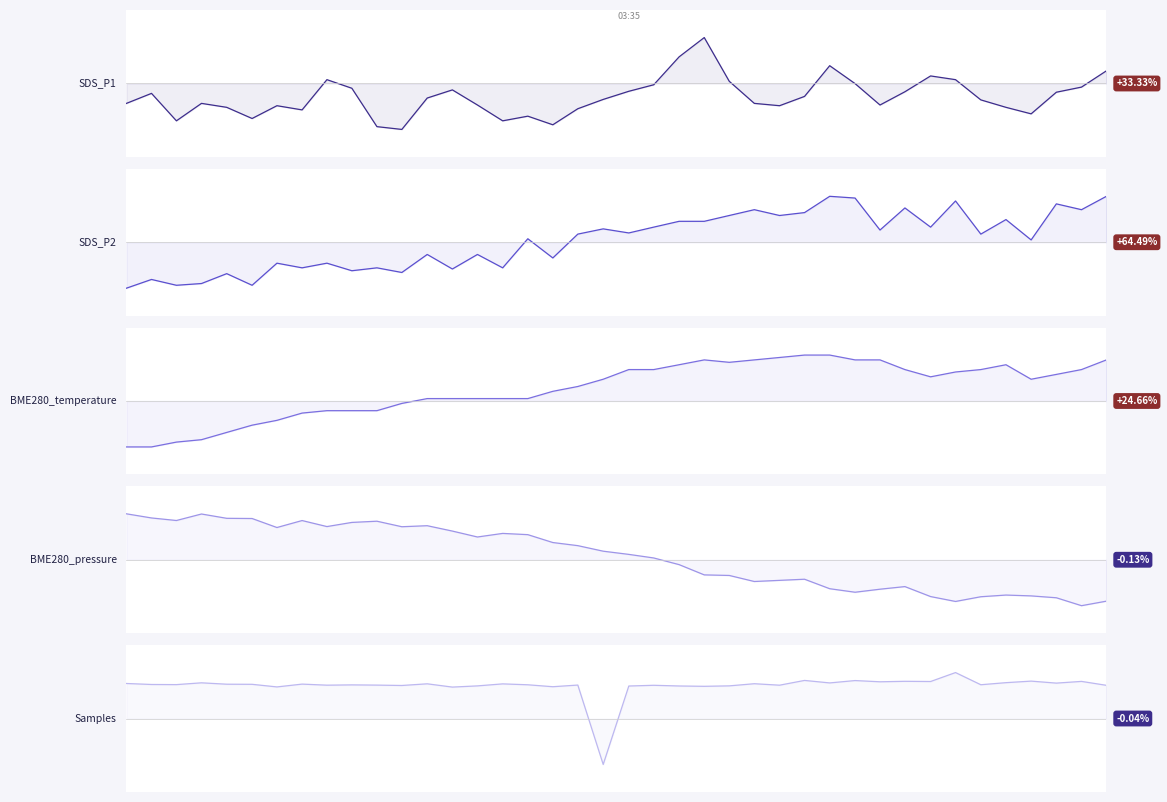

Which series has the largest range (max minus min)?

SDS_P1